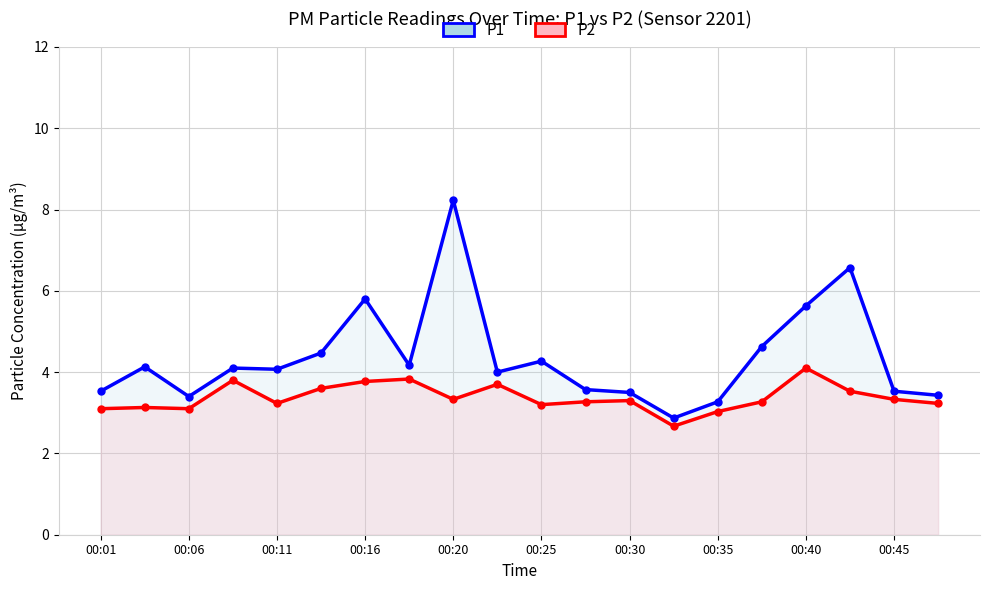

Which series changed the most between 00:01 and 13?

P1